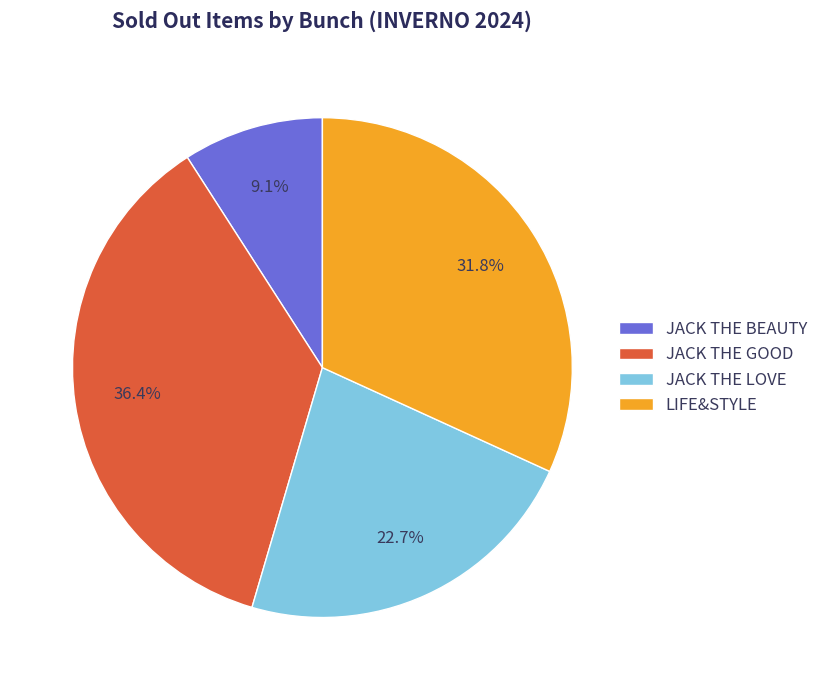

To the nearest percent, what is the difference between the largest and smallest slice percentages?

27%